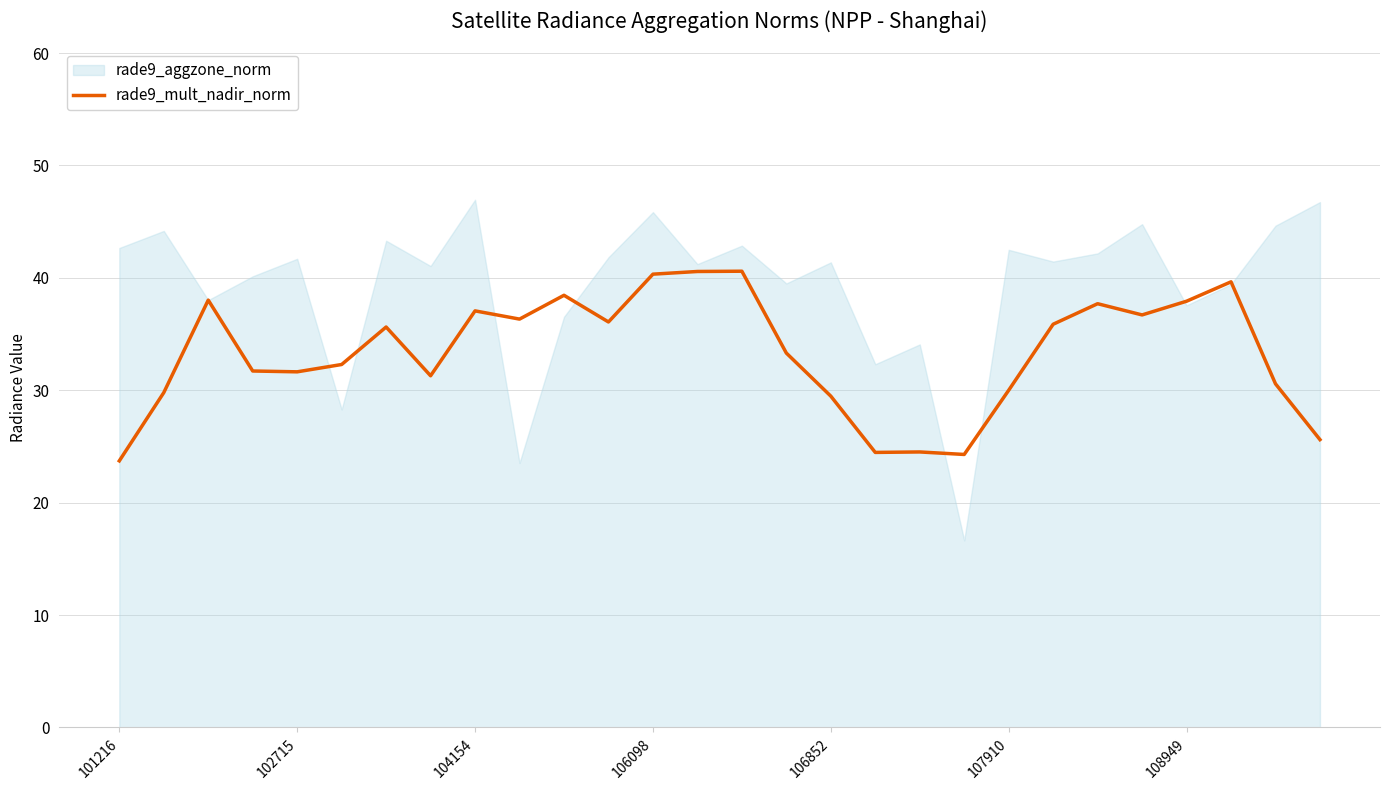

How many values exceed 35?

14